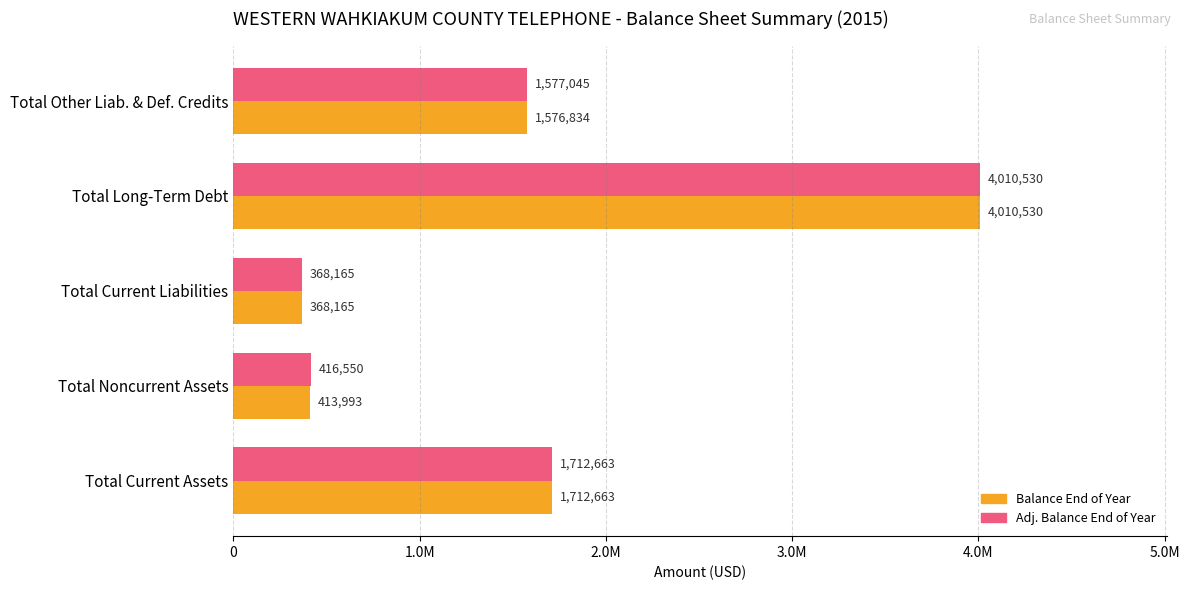

What is the difference between the maximum and second lowest values in the Adj. Balance End of Year series?

3593980